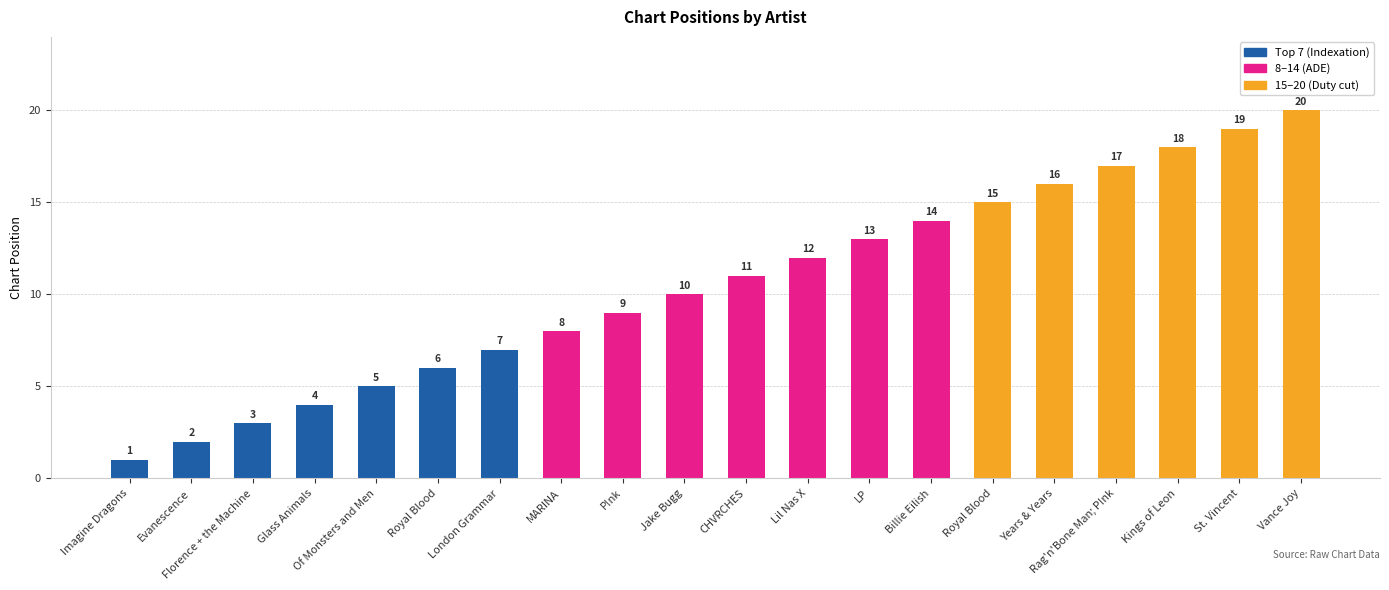

What is the smallest value displayed?

1